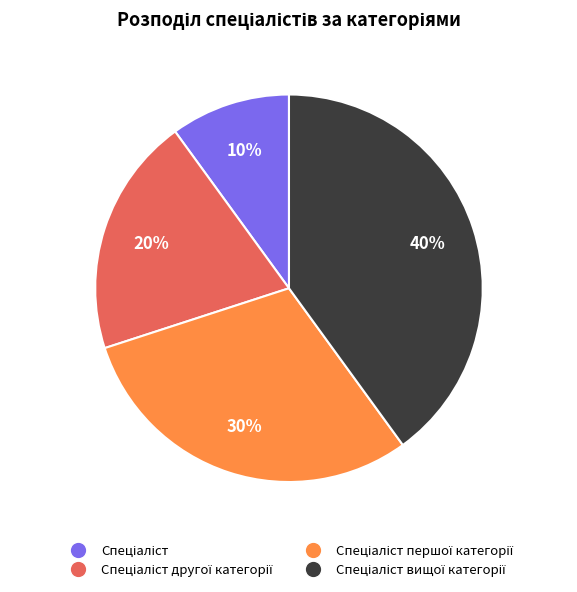

To the nearest percent, what is the difference between the largest and smallest slice percentages?

30%